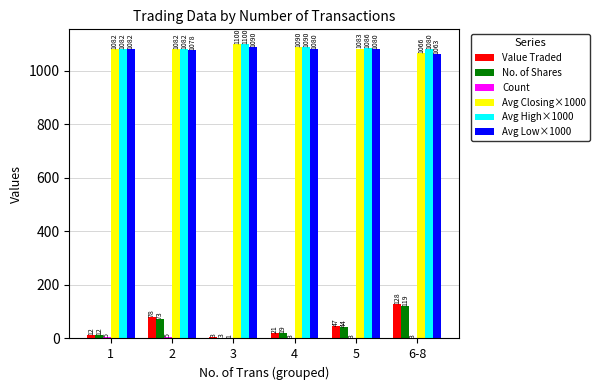

Are the bars grouped side by side (vs. stacked)?

Yes